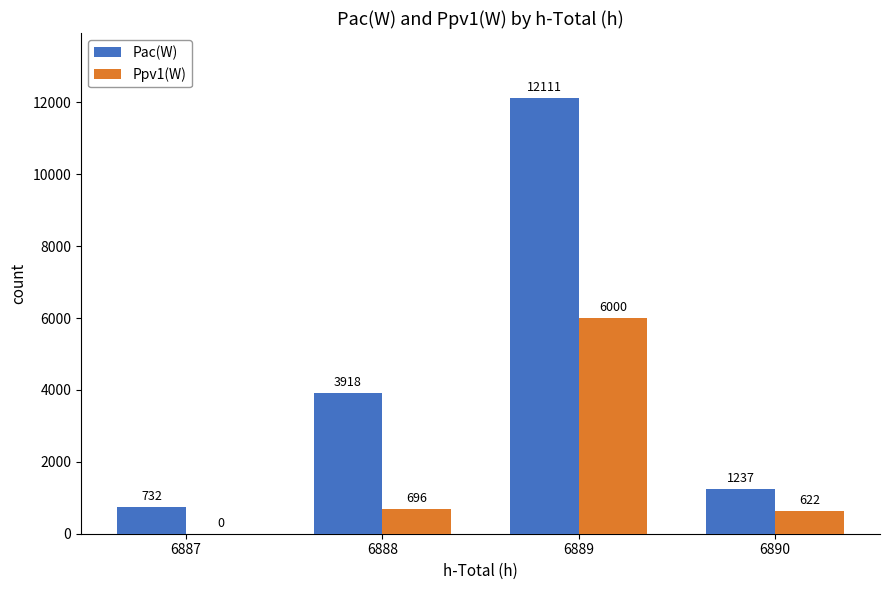

Where is Pac(W) nearest to the value 6421?

6888